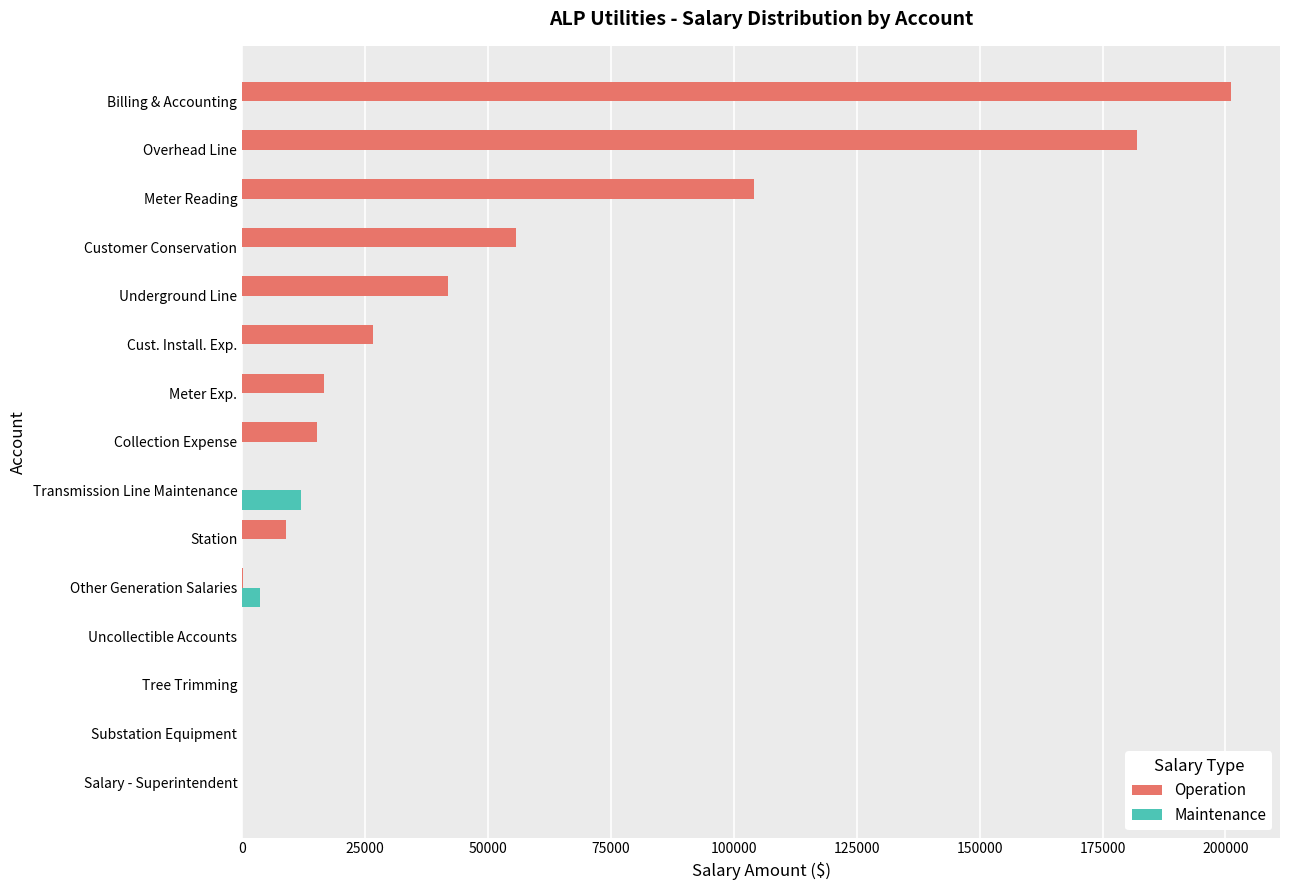

The Operation series shows 6553 at Cust. Install. Exp.. True or false?

False